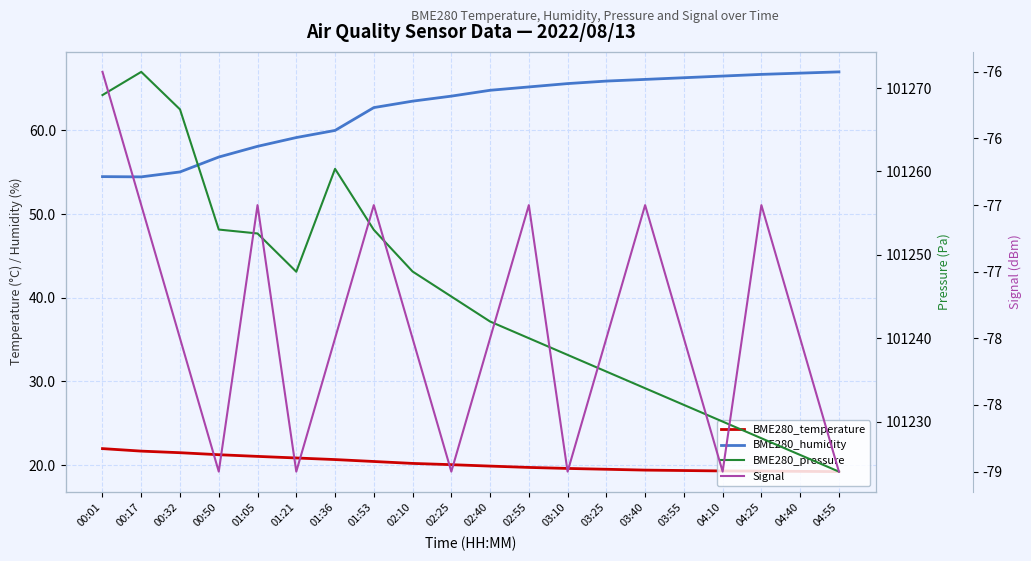

Which series changed the most between 01:05 and 04:55?

BME280_pressure